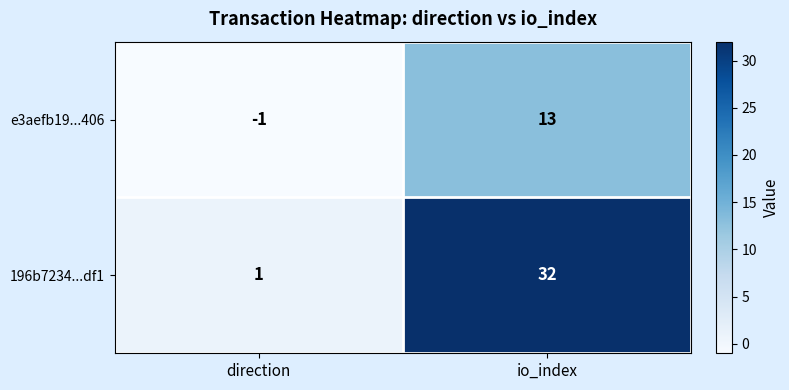

Which category has the highest value in the e3aefb19...406 series?

io_index